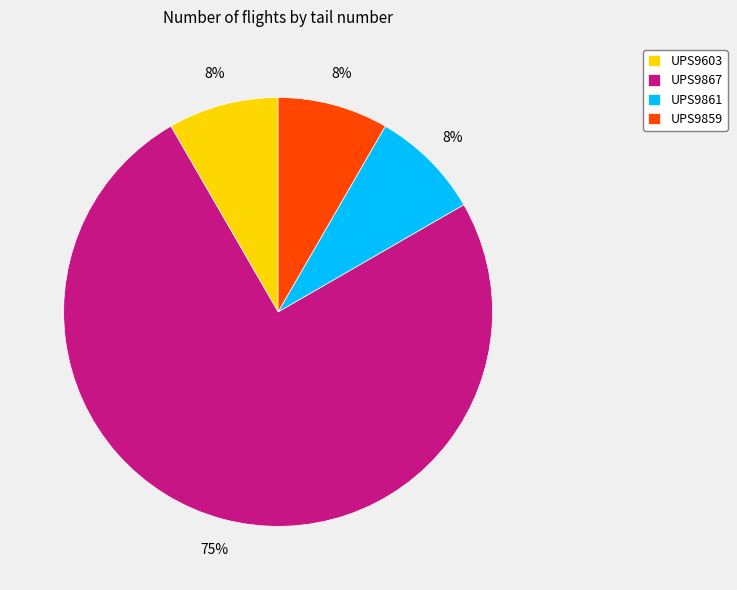

To the nearest percent, what is the average slice percentage?

25%